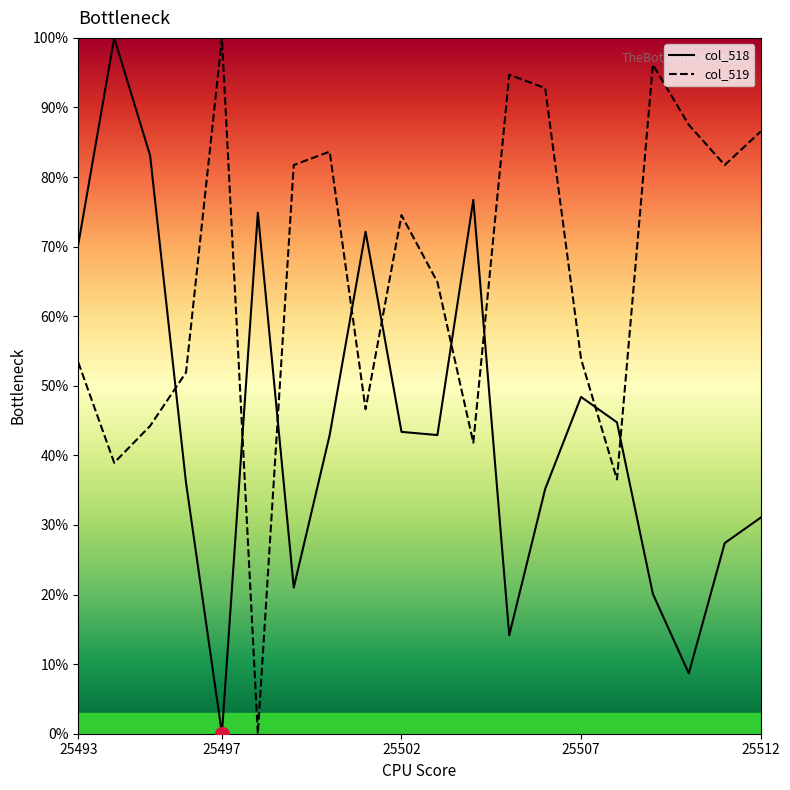

In col_519, how many points are lower than both neighbors (excluding endpoints)?

6